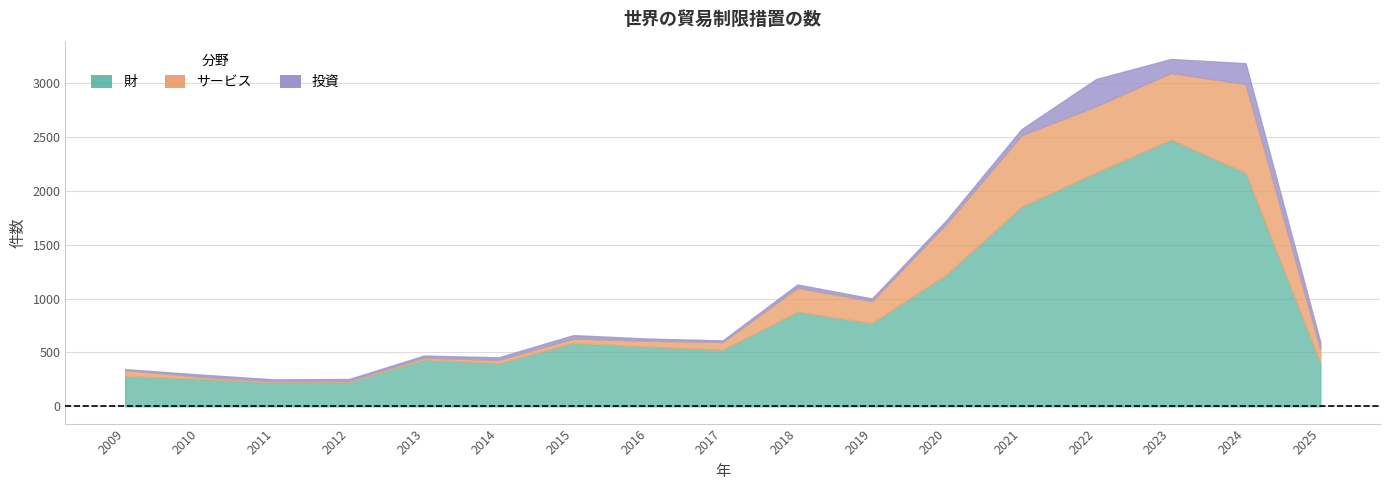

Which series has the widest spread of values?

財